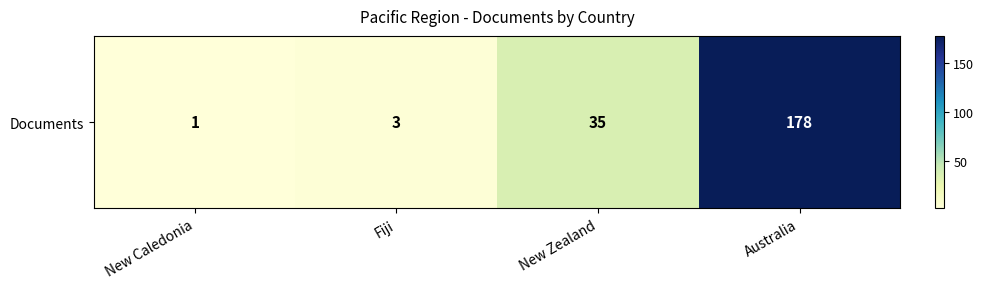

What is the change in value from New Caledonia to New Zealand?

+34